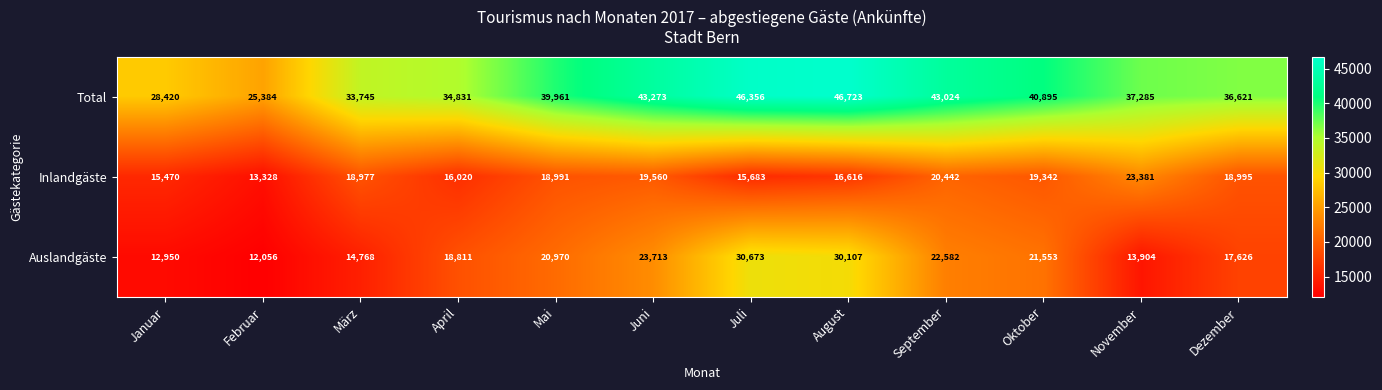

Between November and Dezember, which series saw the biggest shift?

Inlandgäste